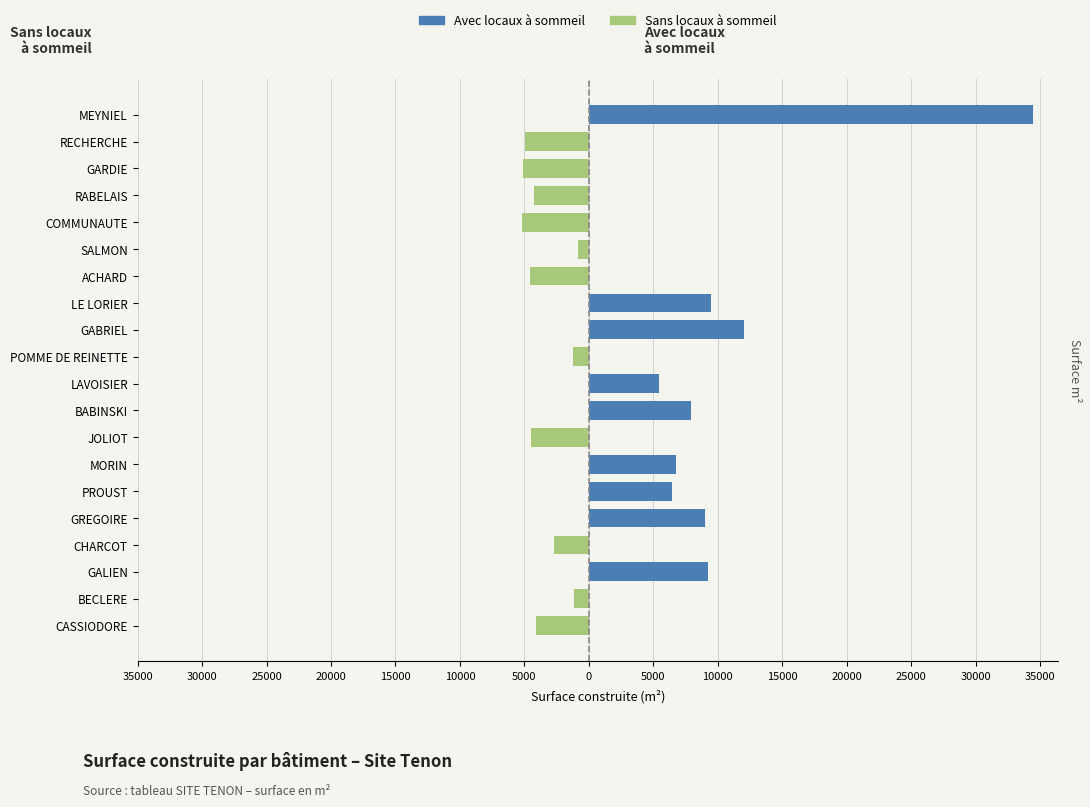

Reading right to left, transcribe all the data shown in this chart.

Sans locaux à sommeil: 0	-4961	-5081	-4281	-5162	-828	-4586	0	0	-1208	0	0	-4499	0	0	0	-2739	0	-1183	-4118
Avec locaux à sommeil: 34440	0	0	0	0	0	0	9440	12041	0	5453	7911	0	6786	6440	9001	0	9240	0	0